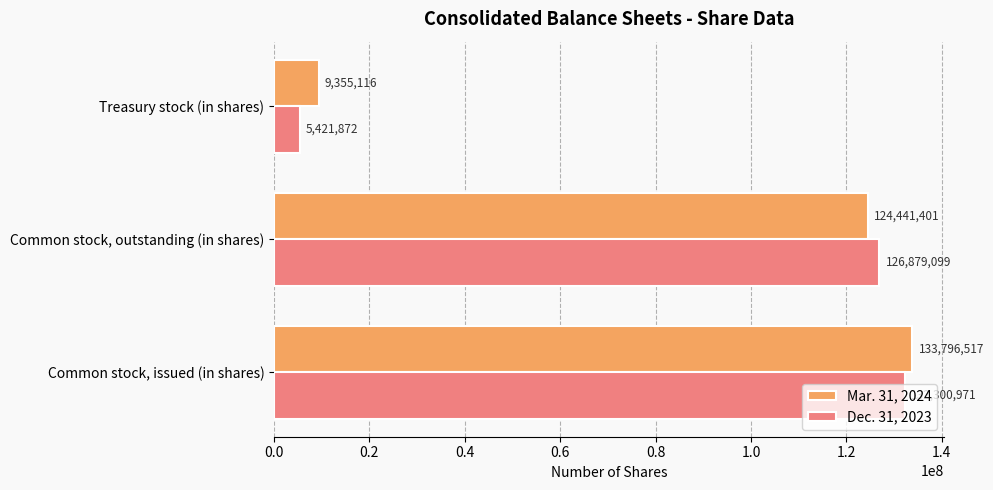

What is the sum of all Mar. 31, 2024 values?

267593034